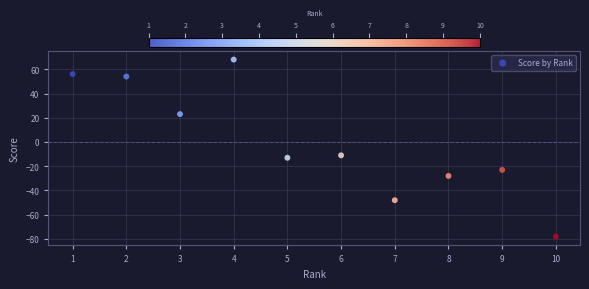

What Y value in the scatter plot is closest to -5?

-11